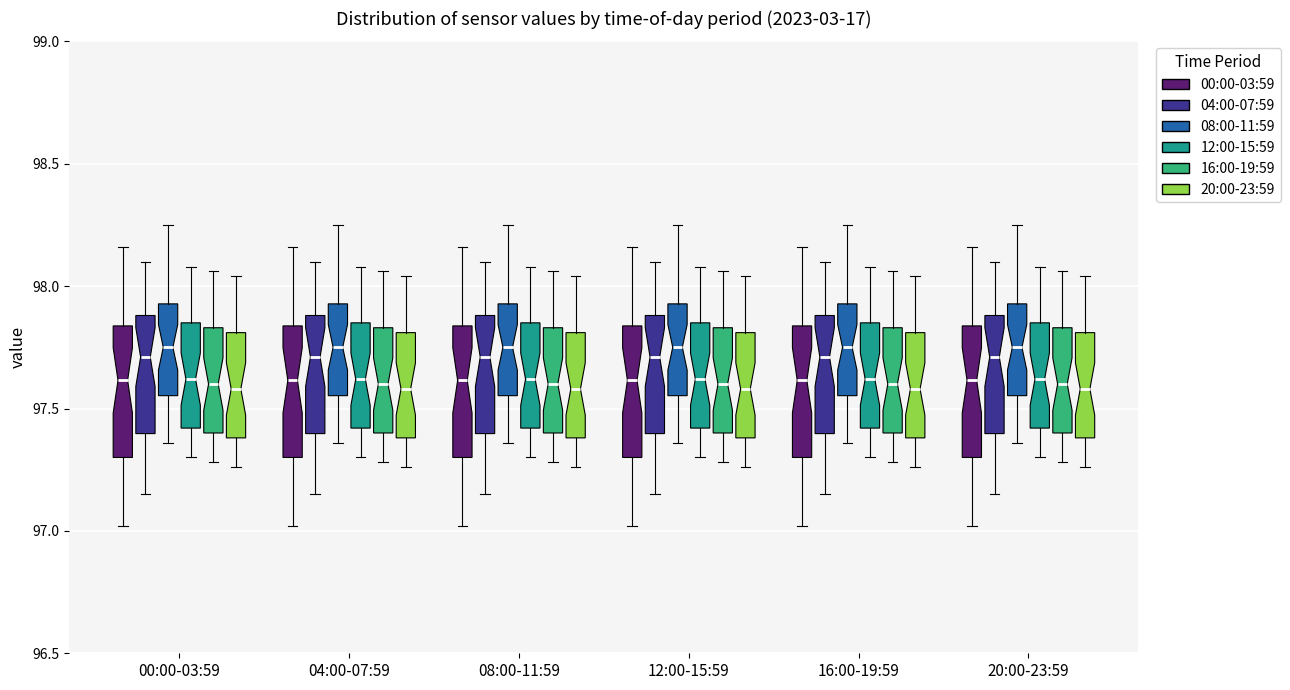

Where does the upper whisker of the box for 16:00-19:59 (08:00-11:59) end on the y-axis? The values are not printed on the chart, so give them approximately, as read against the axis.

98.25